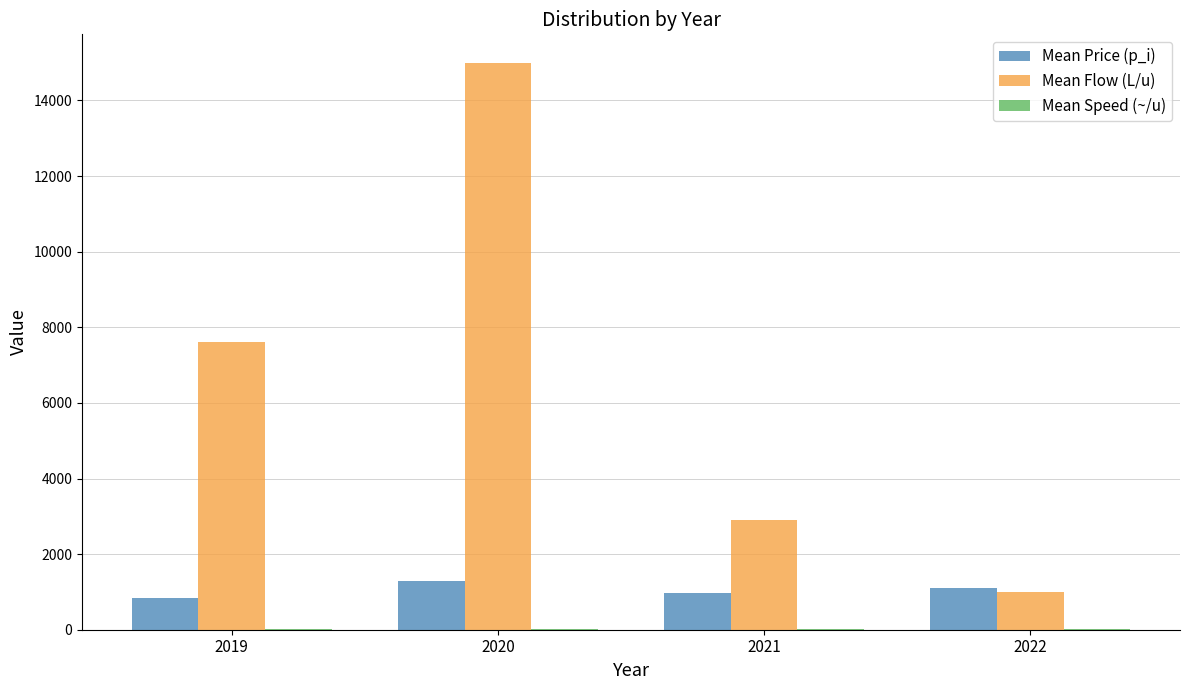

What is the sum of the Mean Price (p_i) values at 2022 and 2019?

1950.0